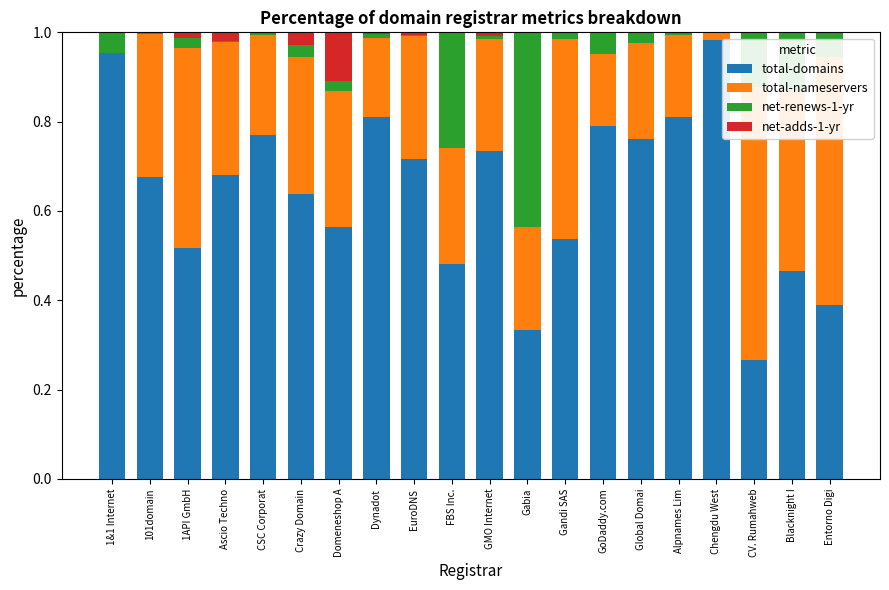

What is the total value across all series at 101domain?

1.0